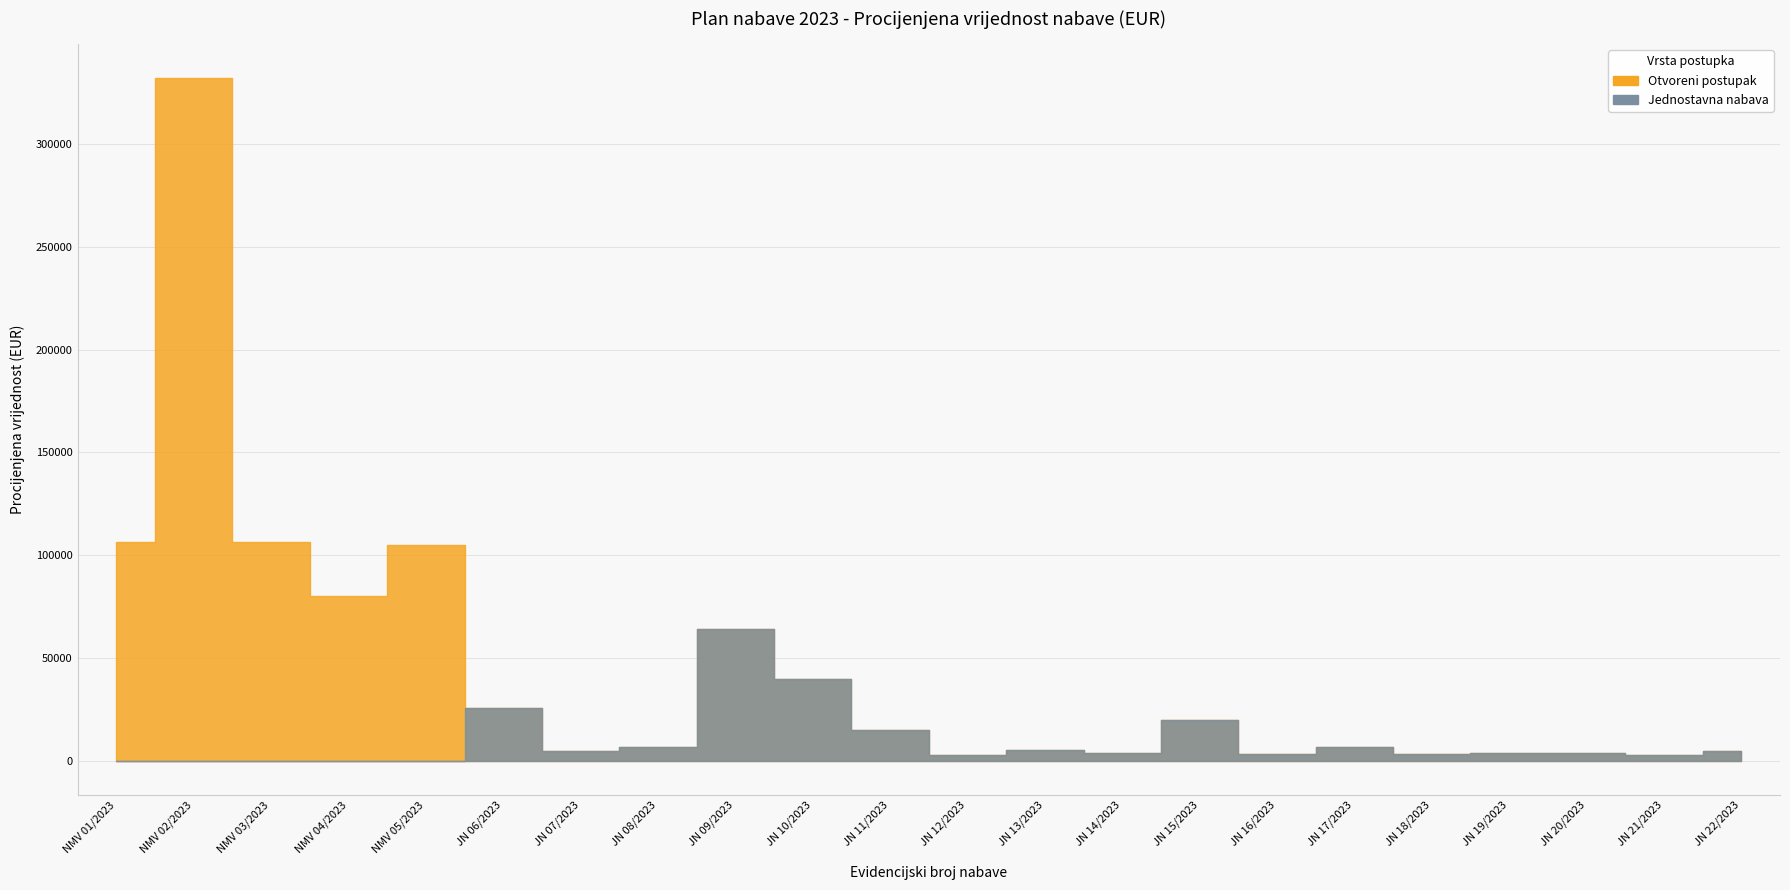

Does the chart have visible grid lines?

Yes